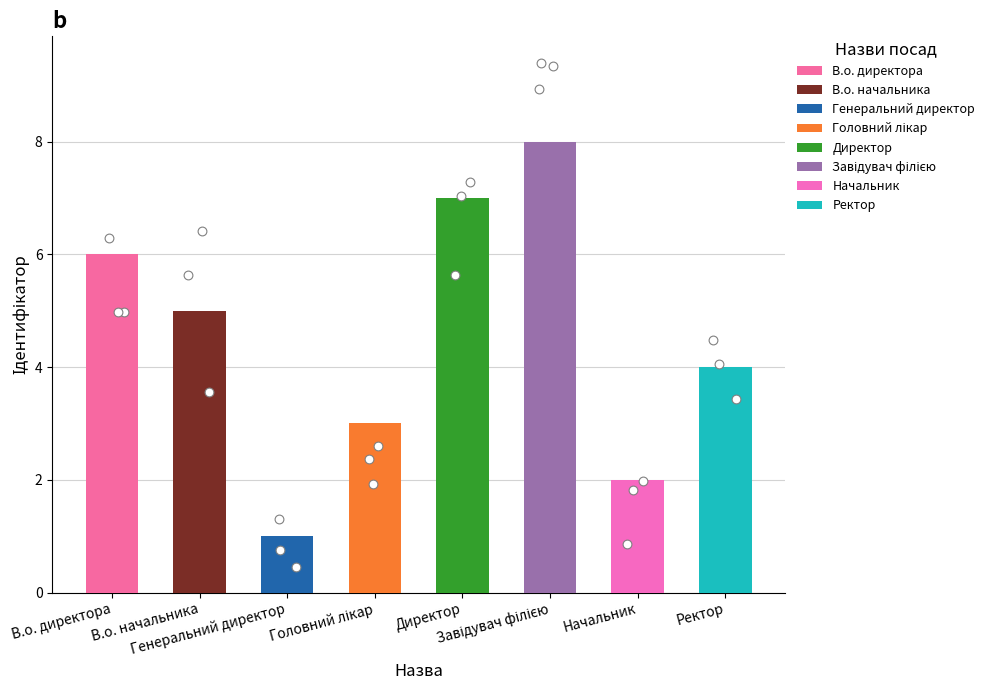

What is the change in value from Головний лікар to Завідувач філією?

+5